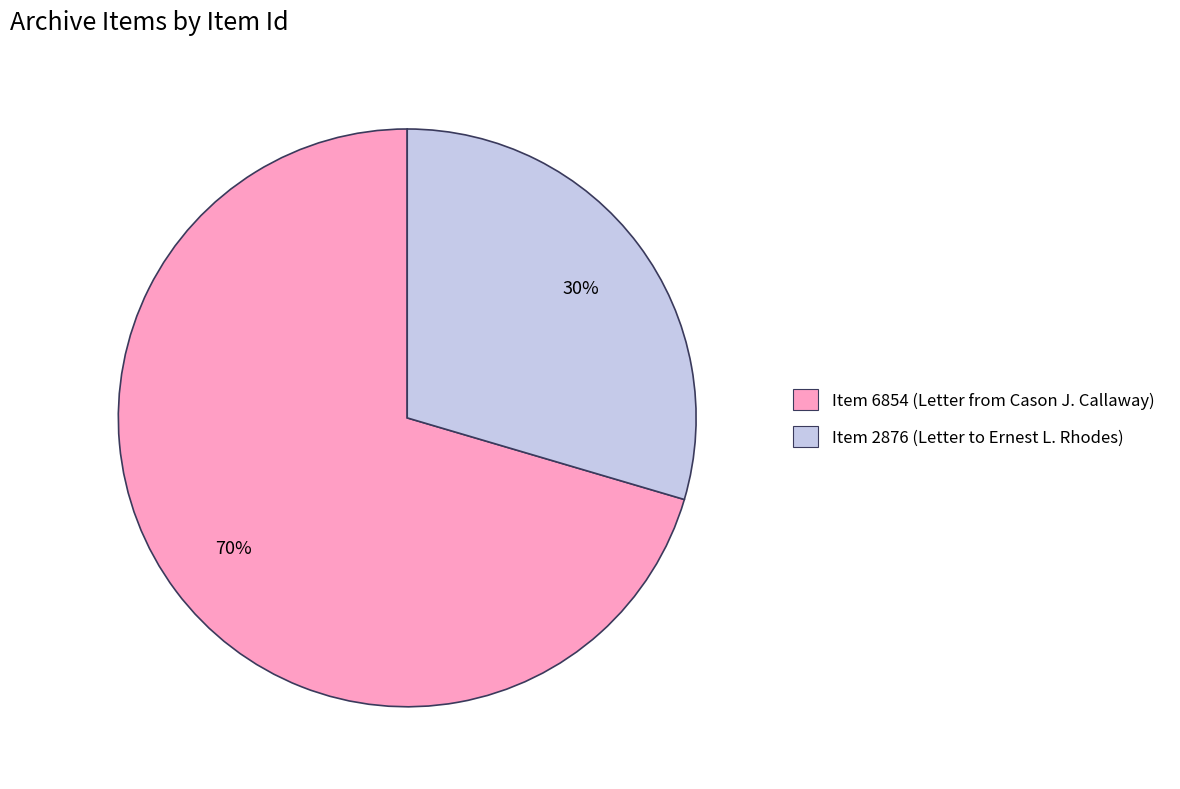

To the nearest percent, what portion does Item 6854 (Letter from Cason J. Callaway) represent?

70%